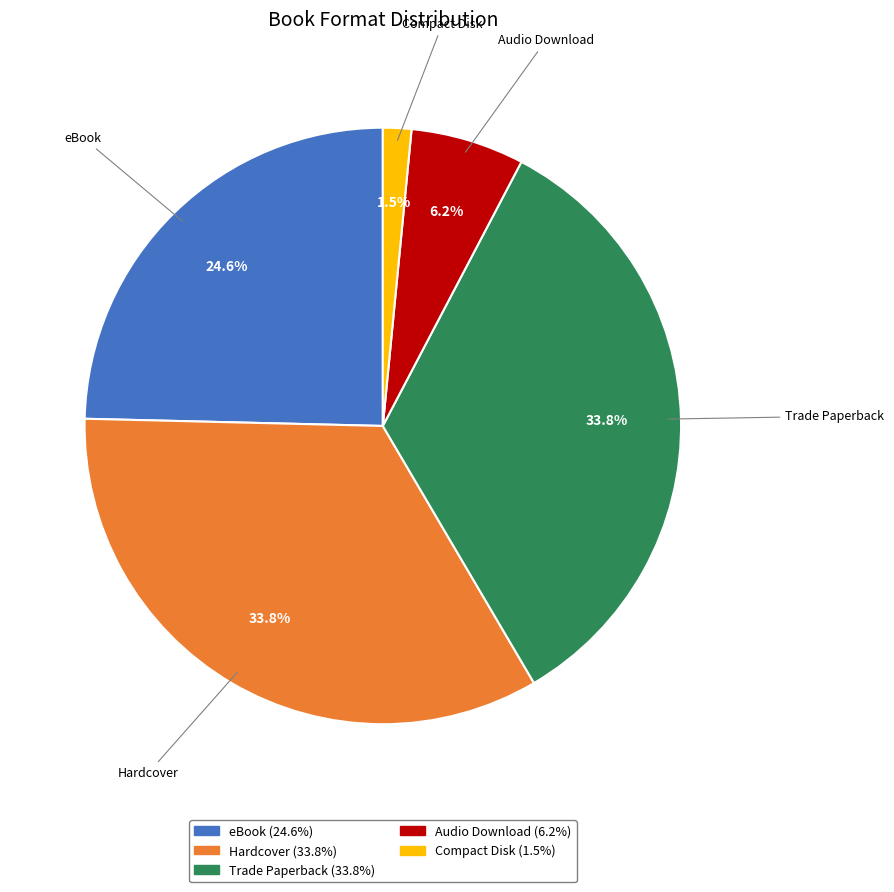

Does any single category account for the majority?

No